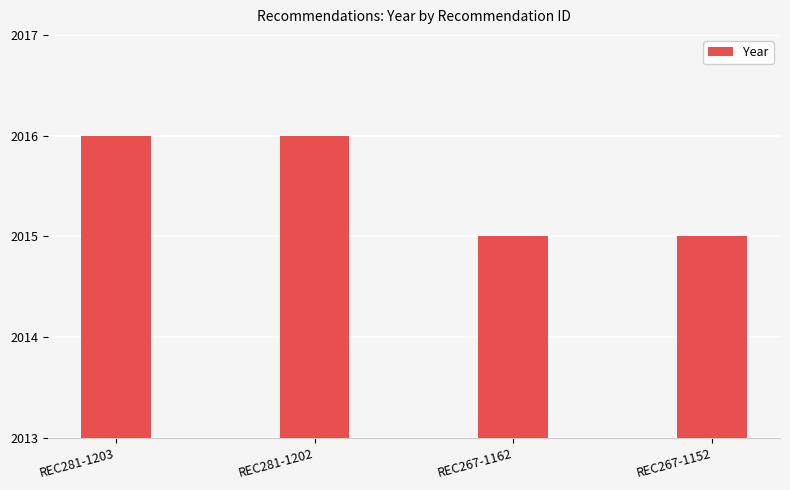

The chart shows a value of 2015 at REC267-1152. True or false?

True